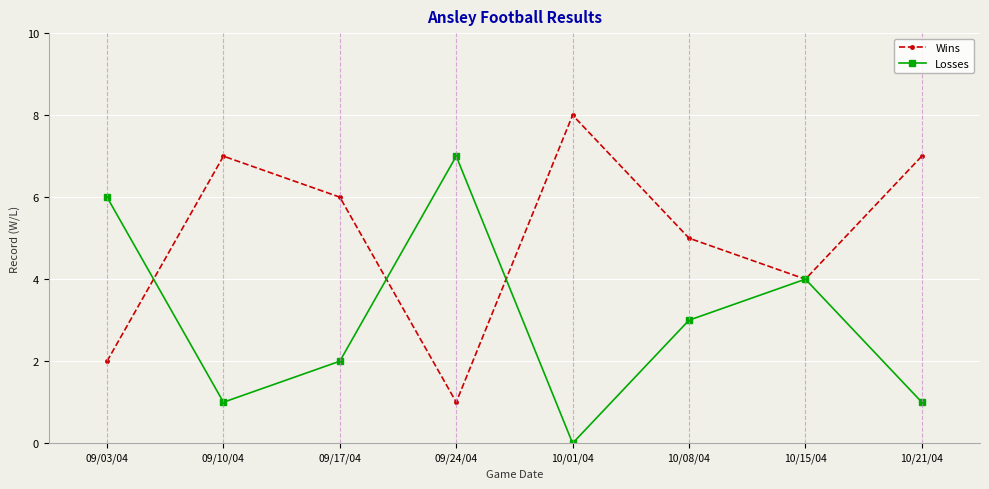

What is the label of the 6th point from the right?

09/17/04